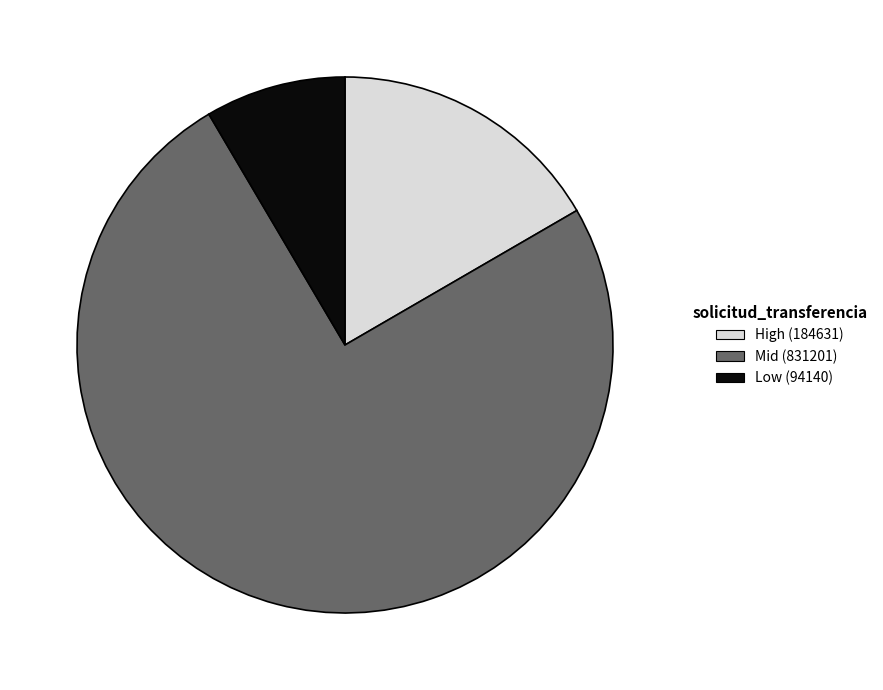

Is there any slice that represents more than half of the pie?

Yes